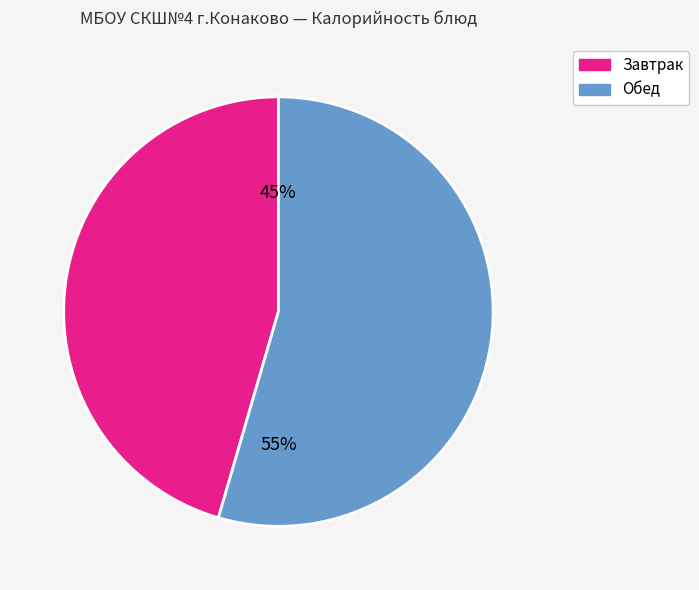

To the nearest percent, what is the average slice percentage?

50%